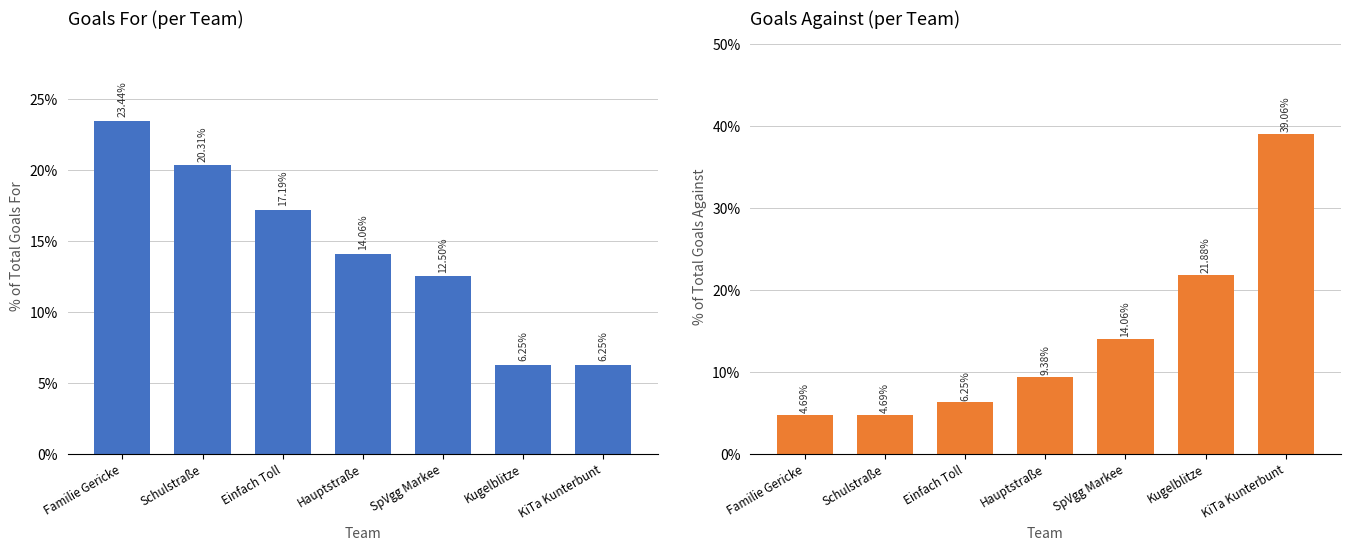

What is the label of the 4th bar from the right?

Hauptstraße